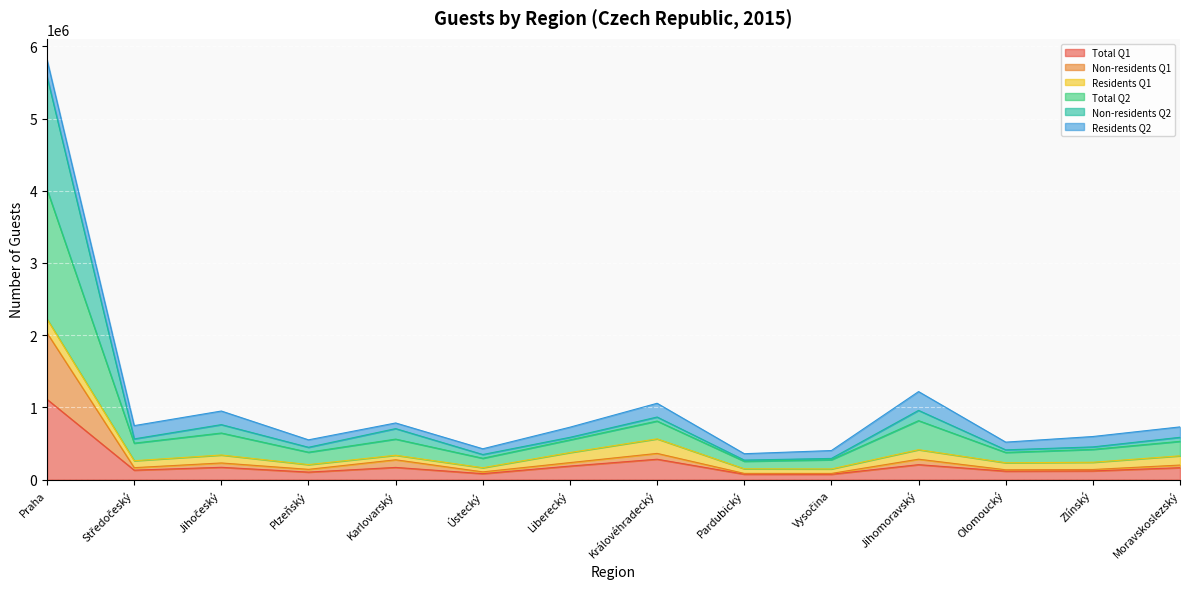

Does the chart display data point markers on the line(s)?

No